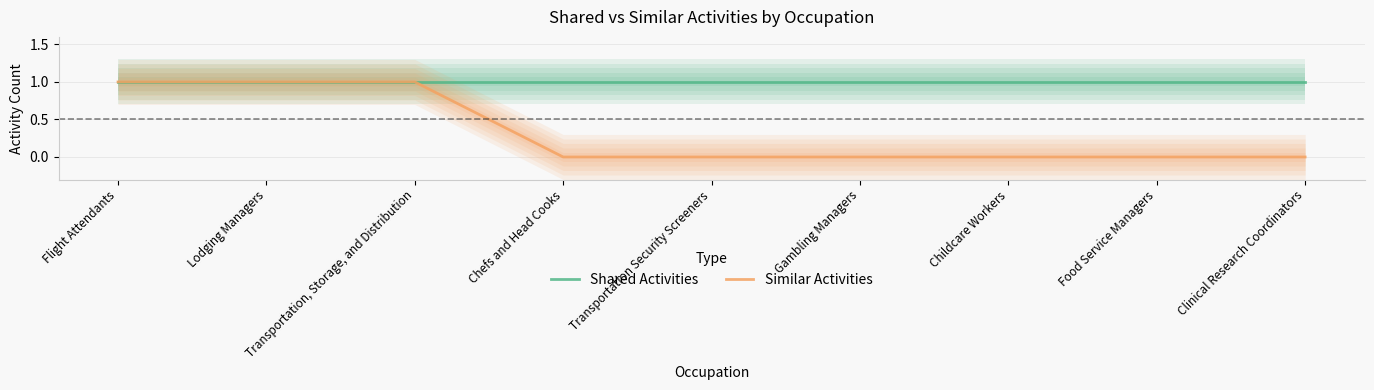

Reading left to right, what are all the values shown in this chart?

Shared Activities: 1	1	1	1	1	1	1	1	1
Similar Activities: 1	1	1	0	0	0	0	0	0